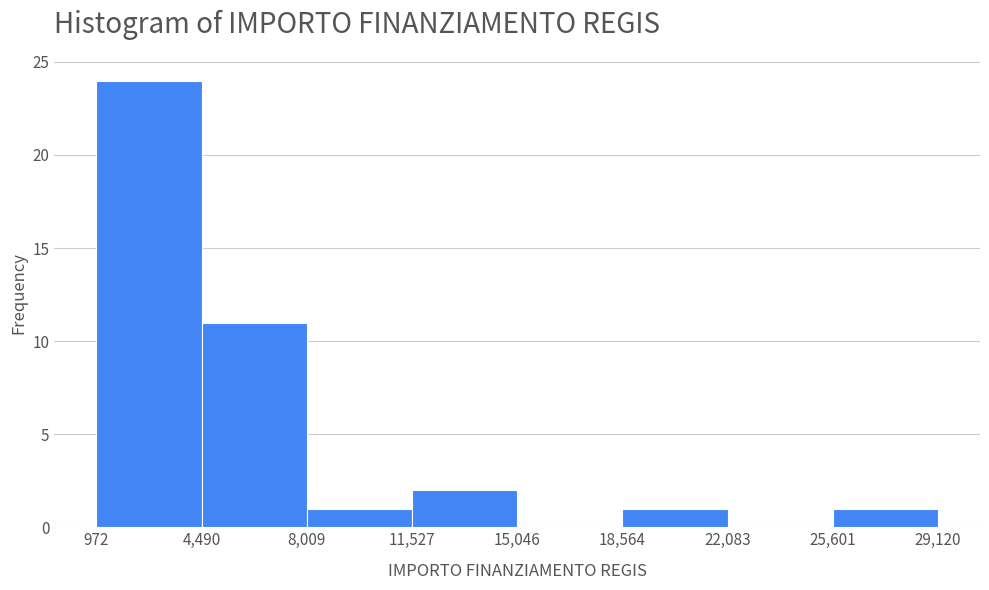

How tall is the bar that spans 4,490 to 8,009 on the x-axis? The values are not printed on the chart, so give them approximately, as read against the axis.

11